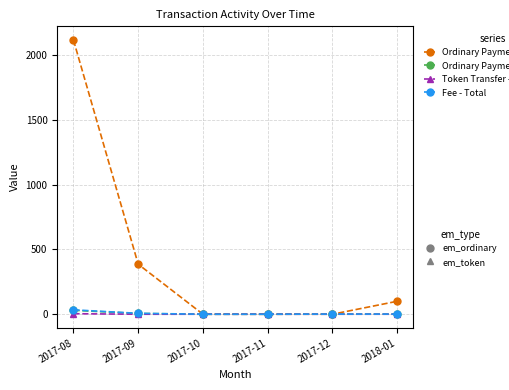

At which category is the sum across all series the highest?

2017-08